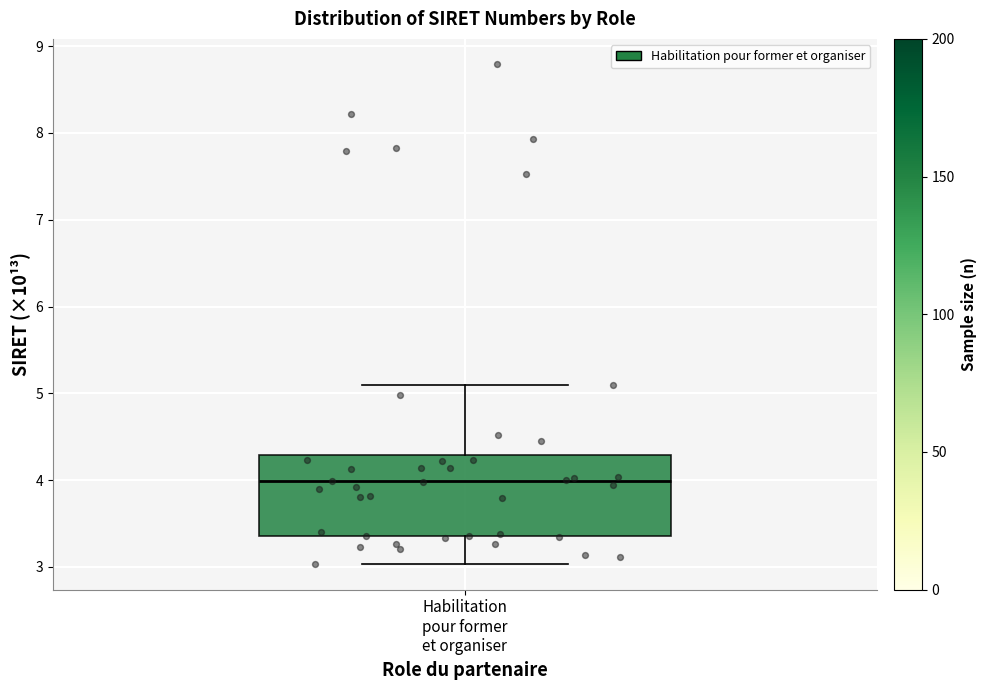

Where is the upper edge of the box for Habilitation pour former et organiser on the y-axis? The values are not printed on the chart, so give them approximately, as read against the axis.

4.3